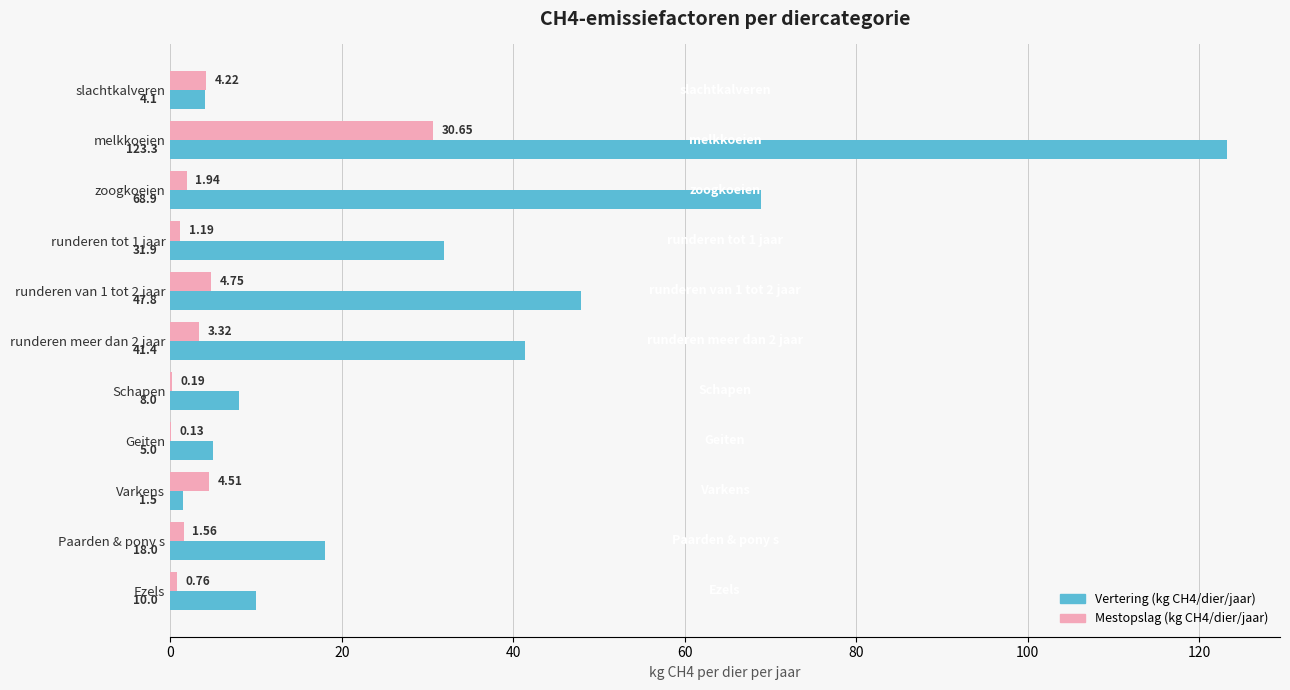

What is the total value across all series at melkkoeien?

153.9